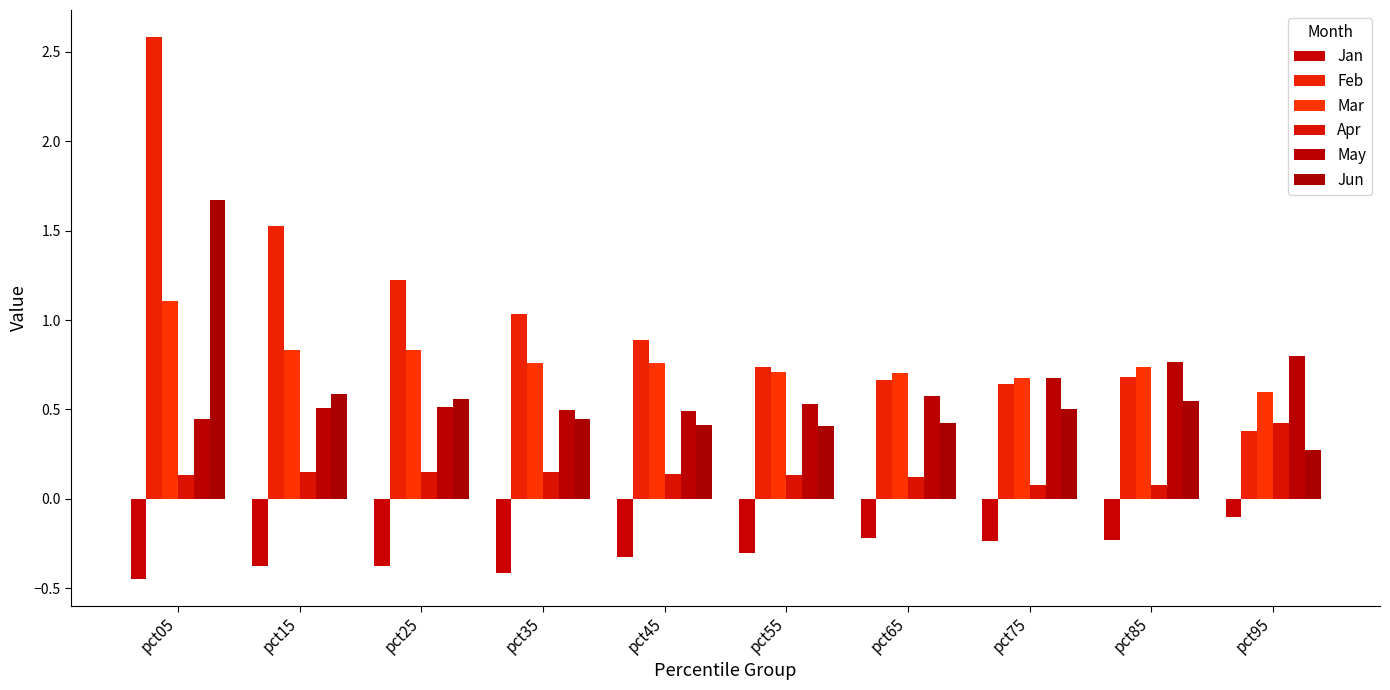

How many data points does each series have?

10